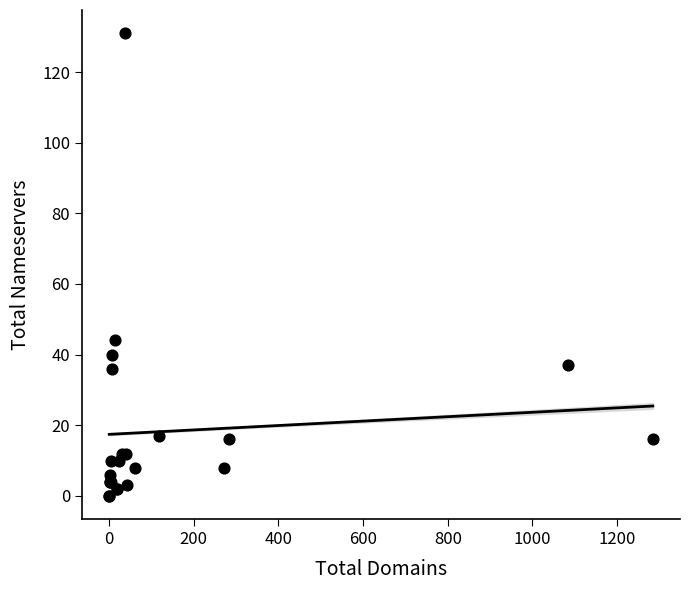

What Y value in the scatter plot is closest to 65?

44